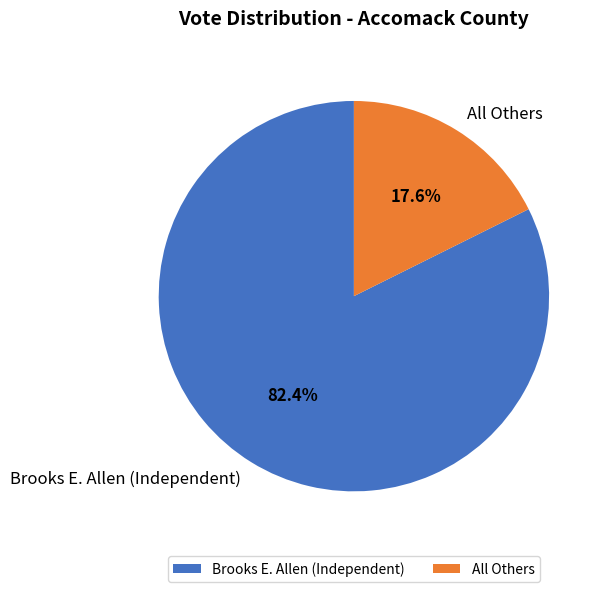

Which slice represents more than half of the pie?

Brooks E. Allen (Independent)